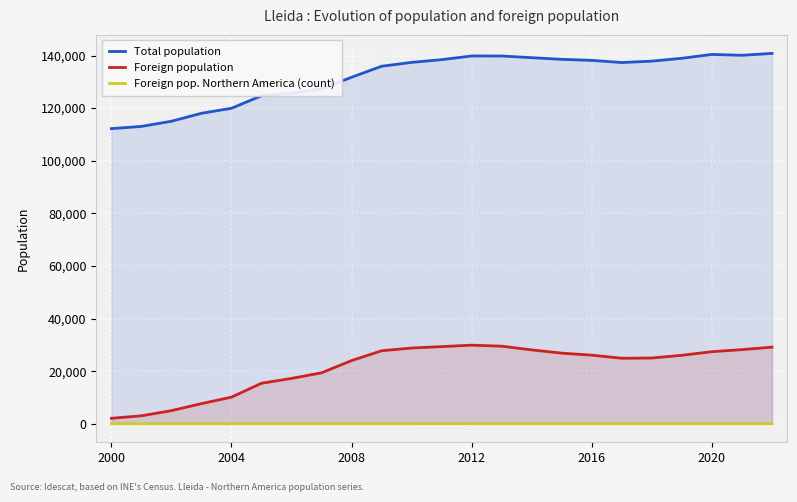

How many categories are shown in the chart?

23